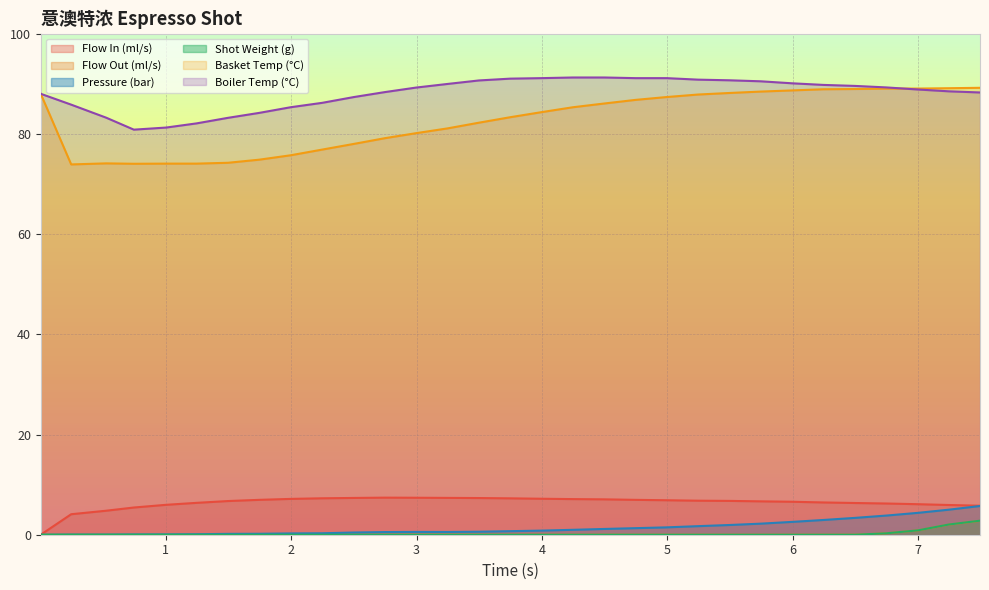

What position from the left is 5.996?

25